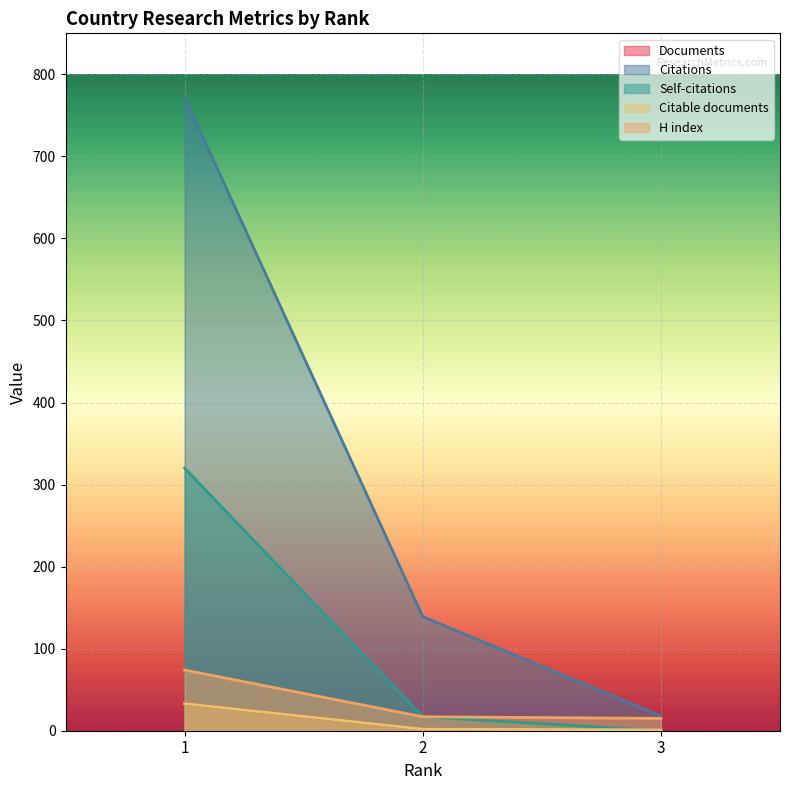

What is the difference between the Citations values at 2 and 3?

121